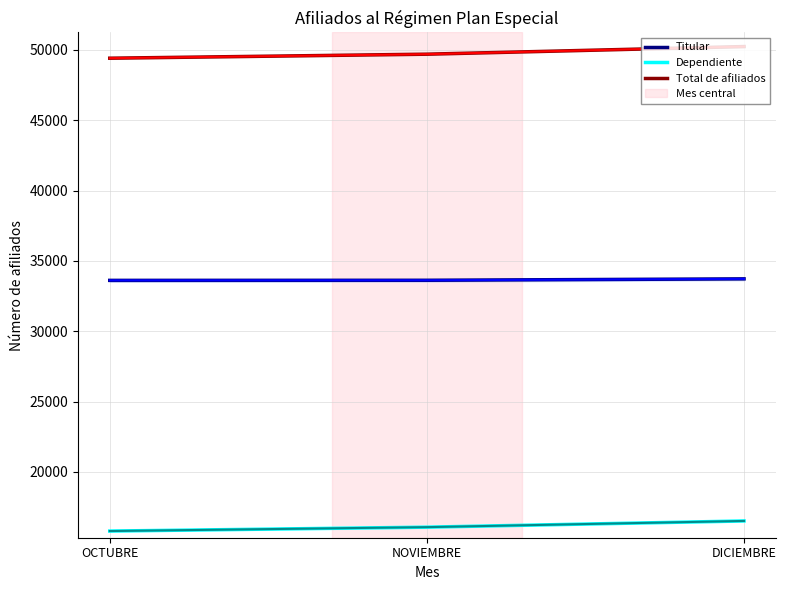

Is it true that Dependiente equals 15793 at OCTUBRE?

True